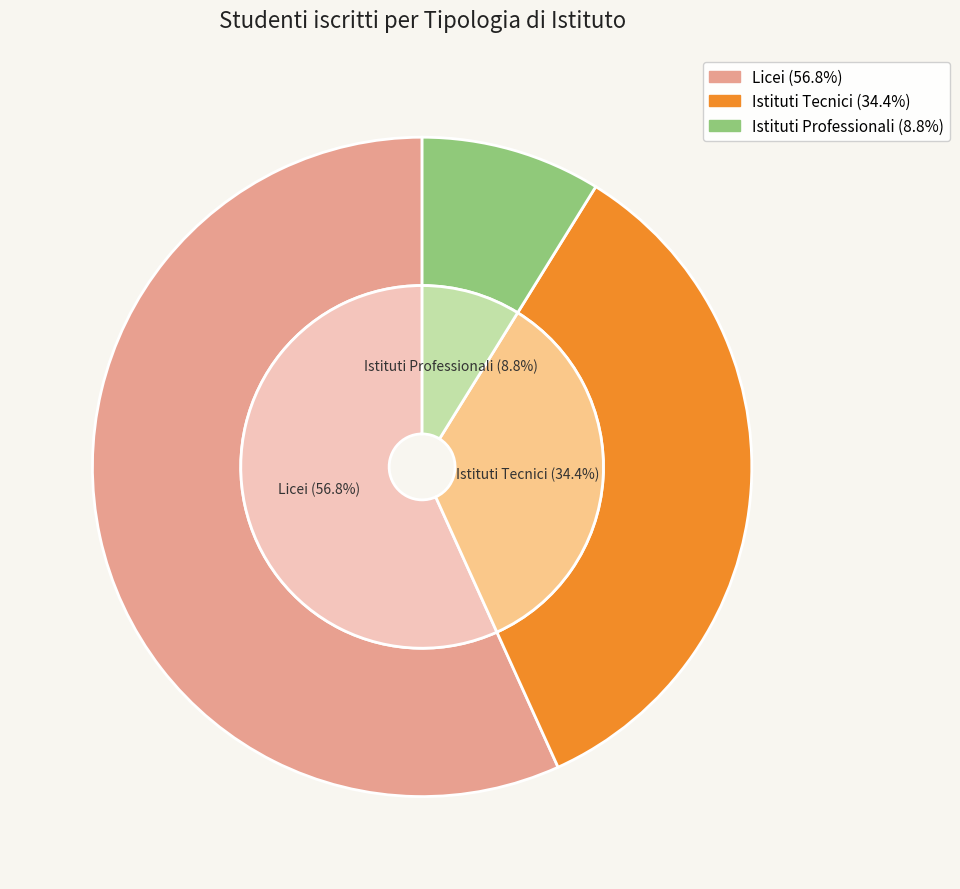

True or false: Licei accounts for 57% of the total.

True